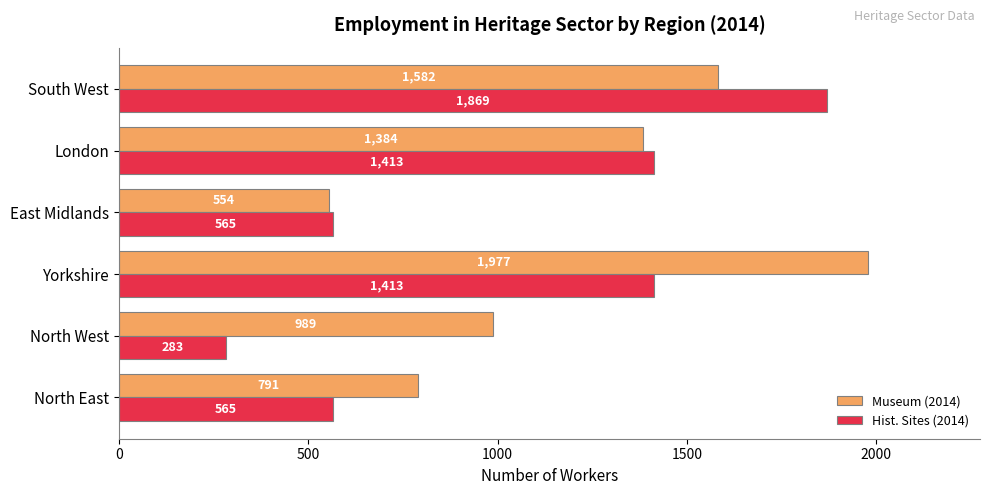

Read the Hist. Sites (2014) value at North East.

565.2